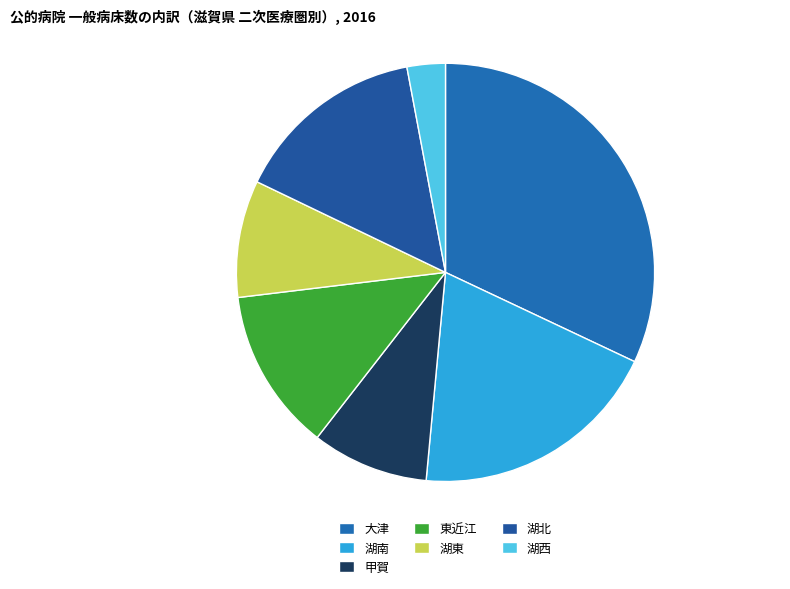

Count the number of slices in the pie.

7